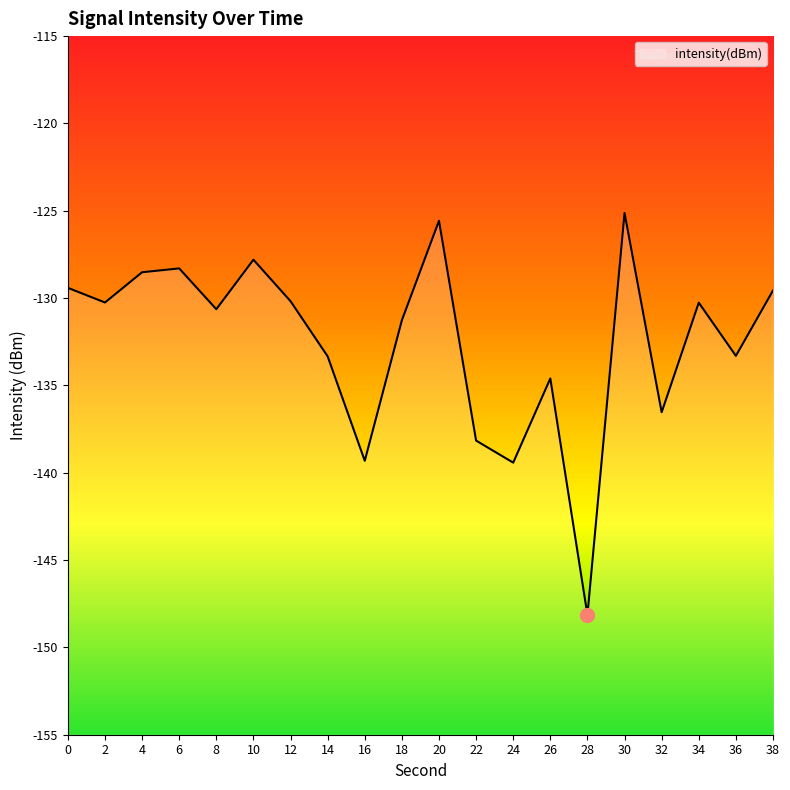

The value at 38 is -129.6. True or false?

True